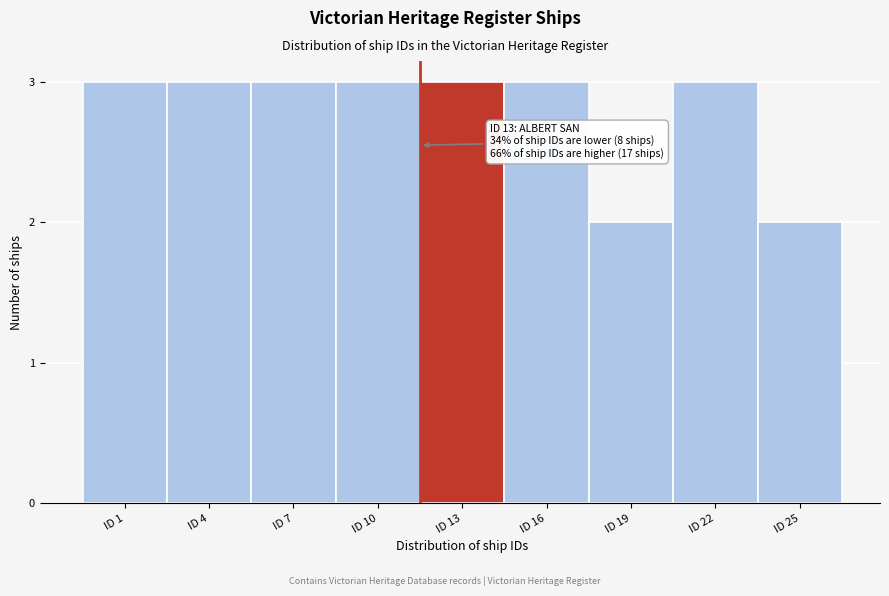

Reading left to right, transcribe all the data shown in this chart.

ID 1=3	ID 4=3	ID 7=3	ID 10=3	ID 13=3	ID 16=3	ID 19=2	ID 22=3	ID 25=2